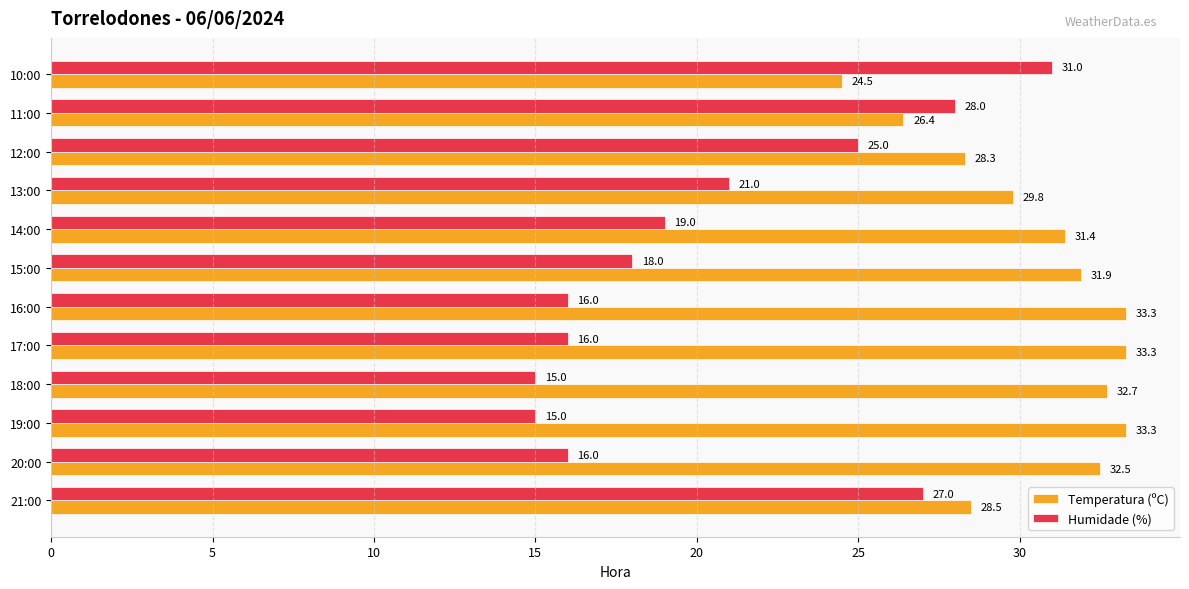

Which series has the largest range (max minus min)?

Humidade (%)